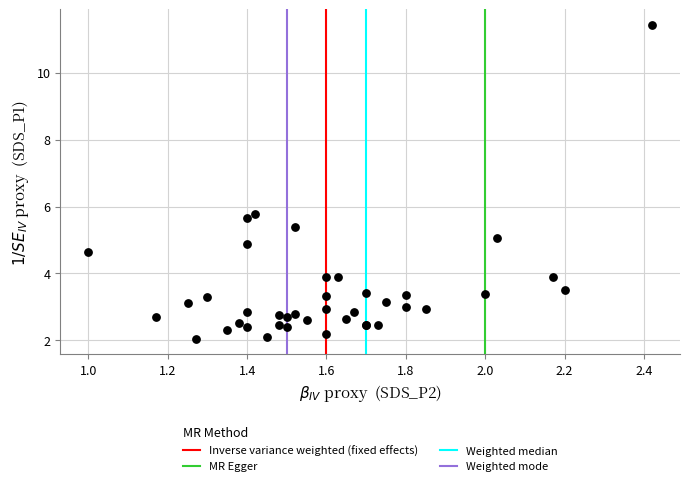

What Y value in the scatter plot is closest to 6?

5.8